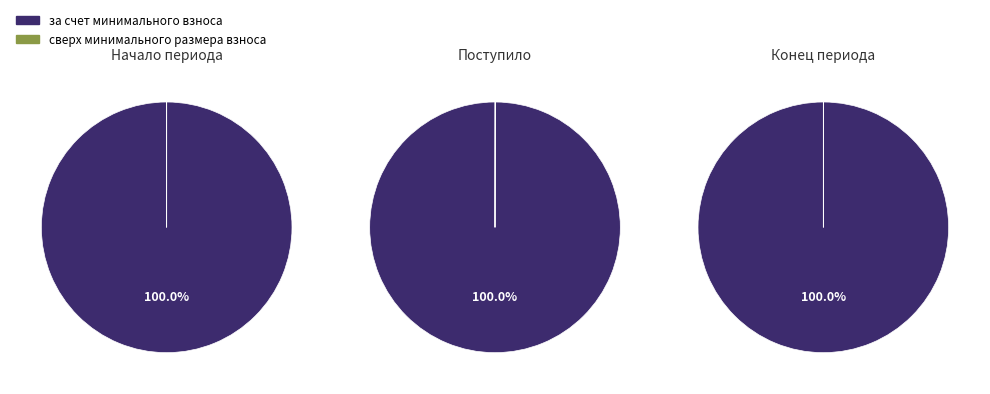

Is the sum of 0 and 3 greater than half?

Yes